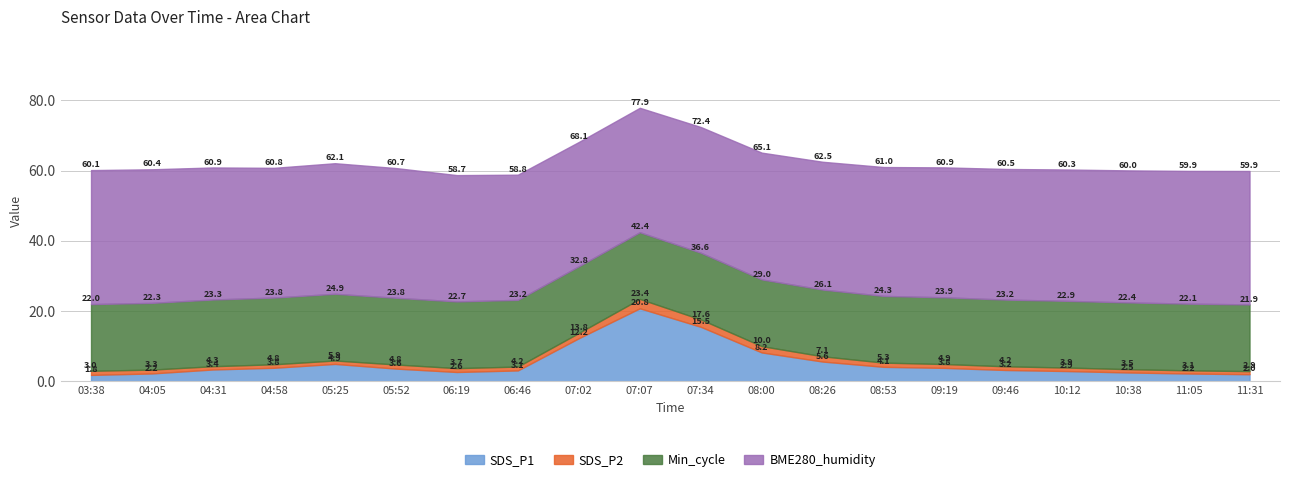

True or false: SDS_P1 has more than 0 points higher than both neighbors.

True